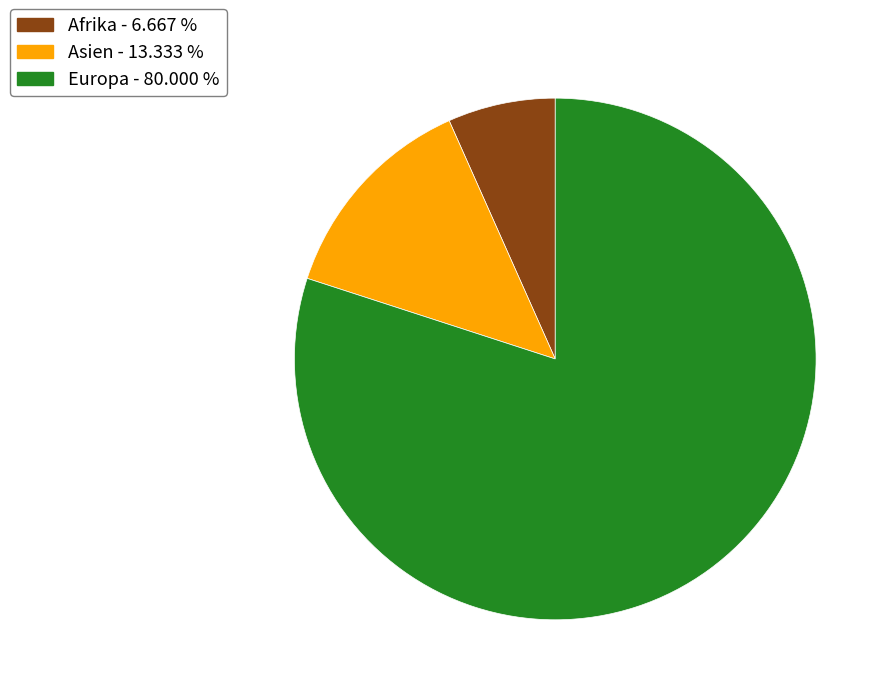

Does any single category account for the majority?

Yes